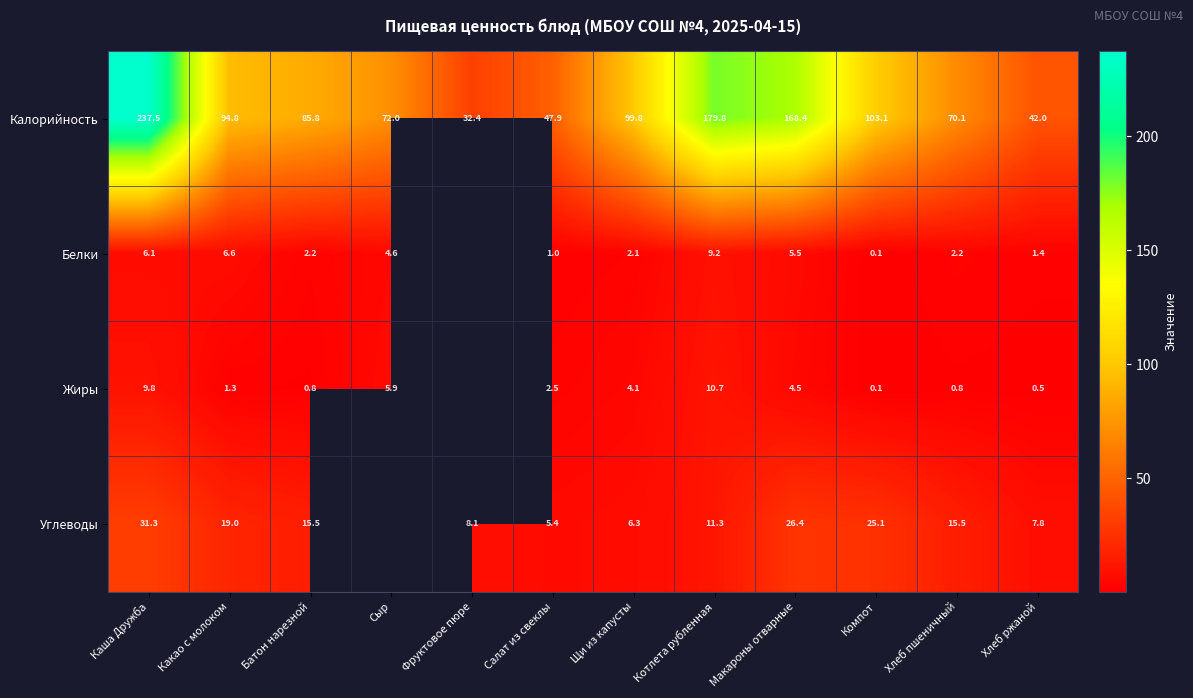

At how many categories does at least one series exceed 99?

5